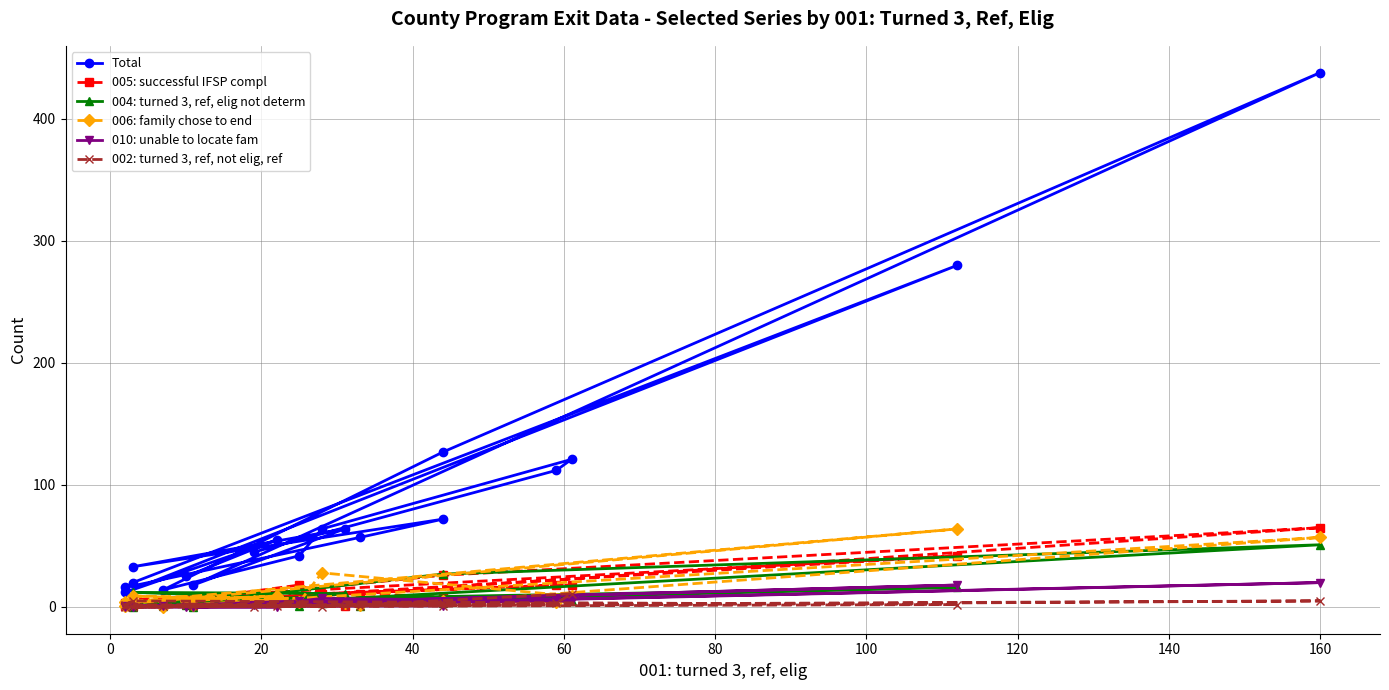

How many interior local valleys does the 002: turned 3, ref, not elig, ref series have?

4